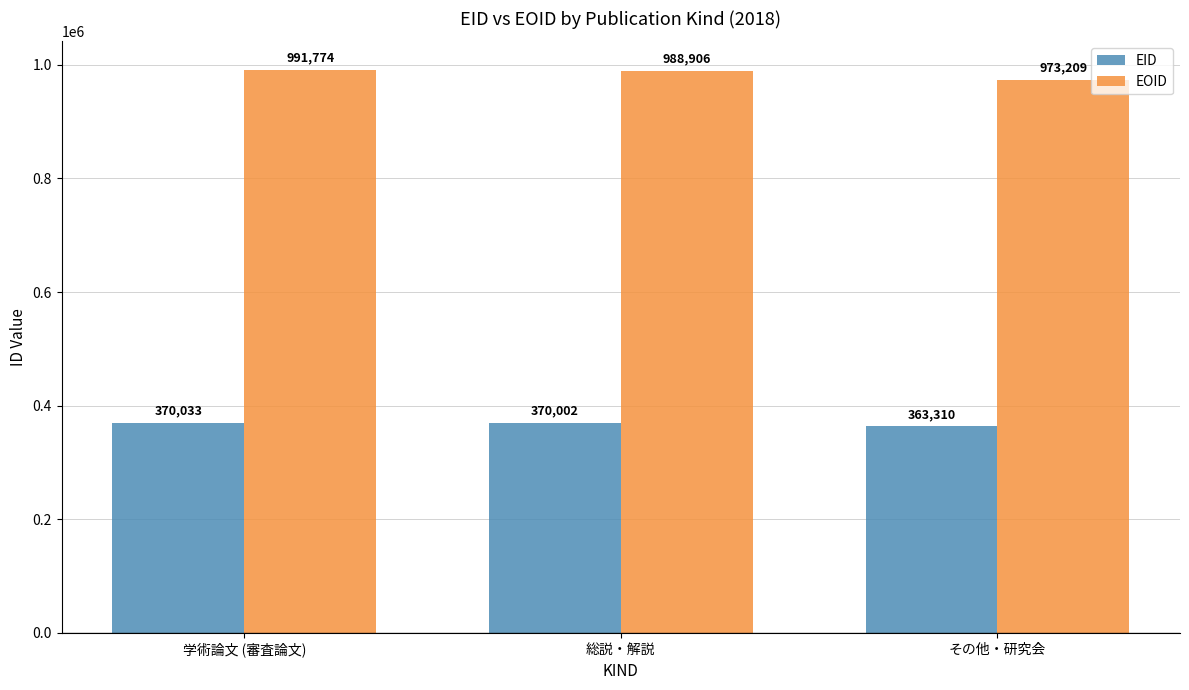

What is the difference between the EID values at 学術論文 (審査論文) and その他・研究会?

6723